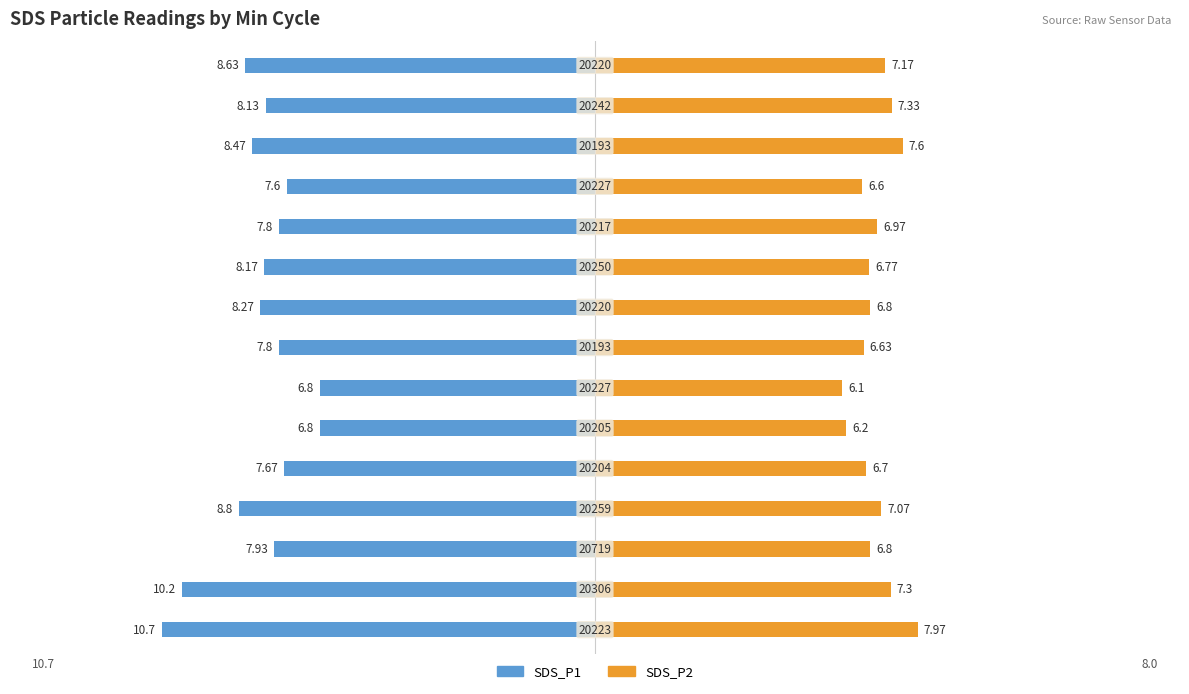

What is the difference between the maximum and second lowest values in the SDS_P2 series?

1.8